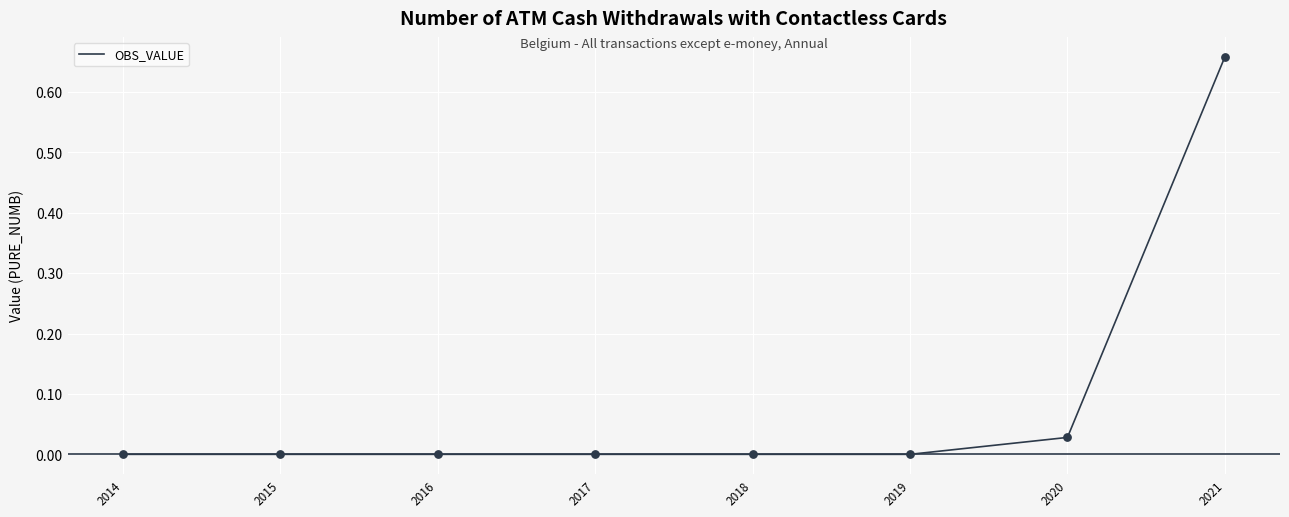

Which label corresponds to the largest value in the chart?

2021